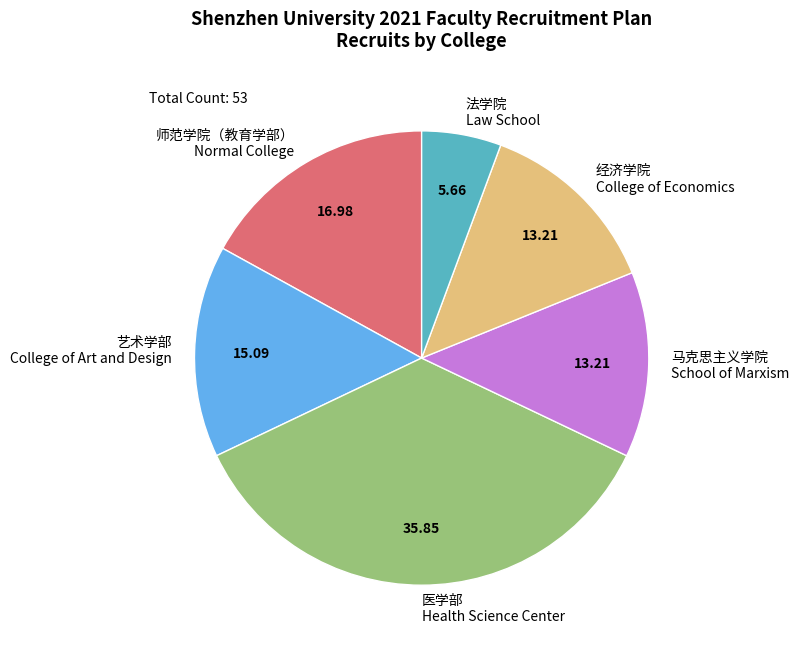

Does 医学部 Health Science Center represent more than half of the total?

No